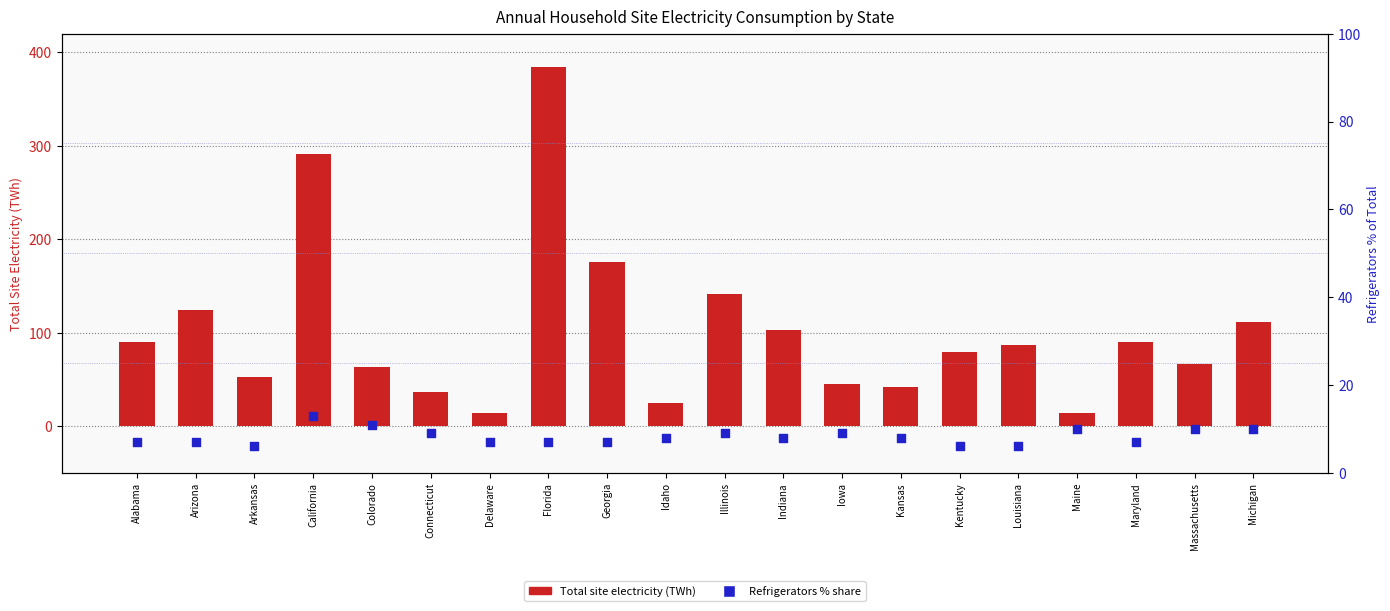

Which series has the widest spread of Y values?

Total site electricity (TWh)